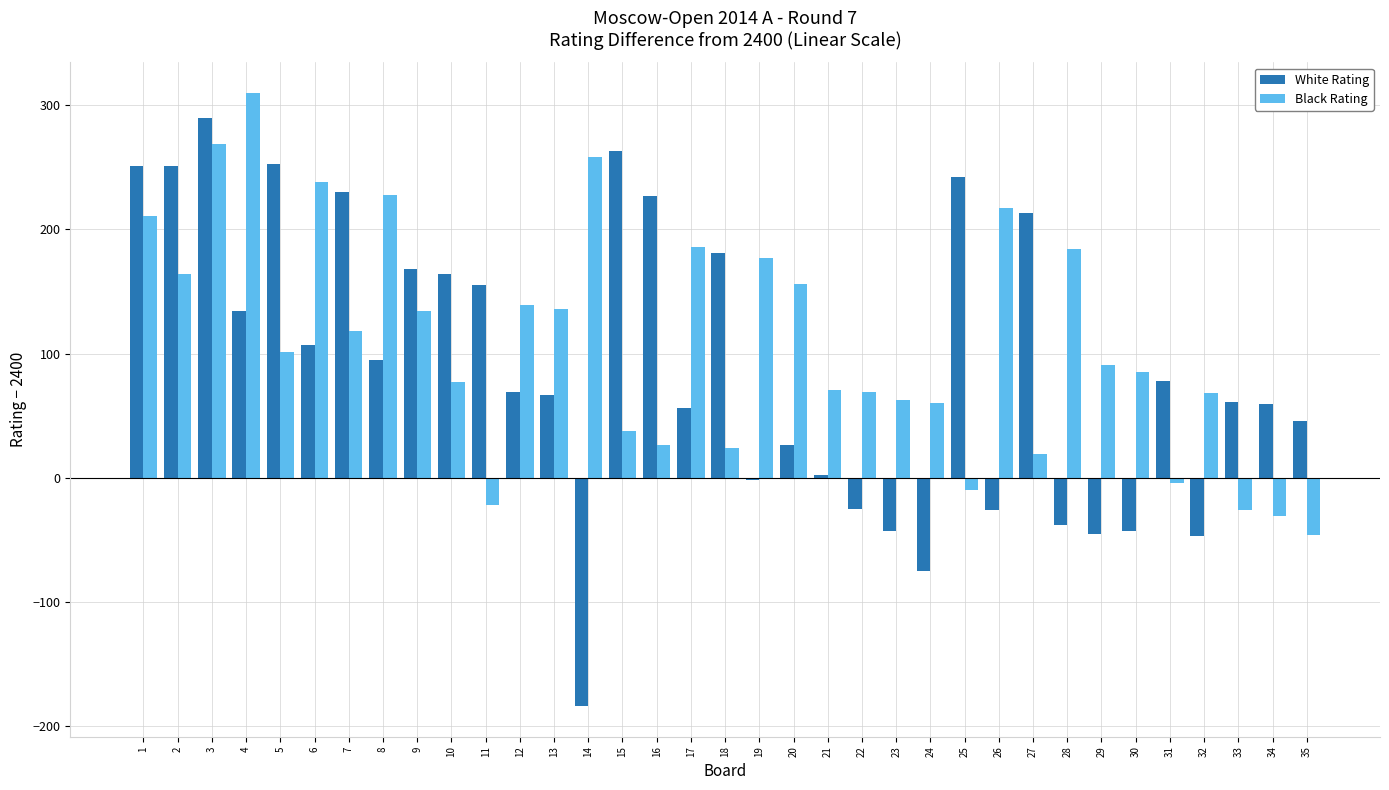

What is the average value of the White Rating series?

90